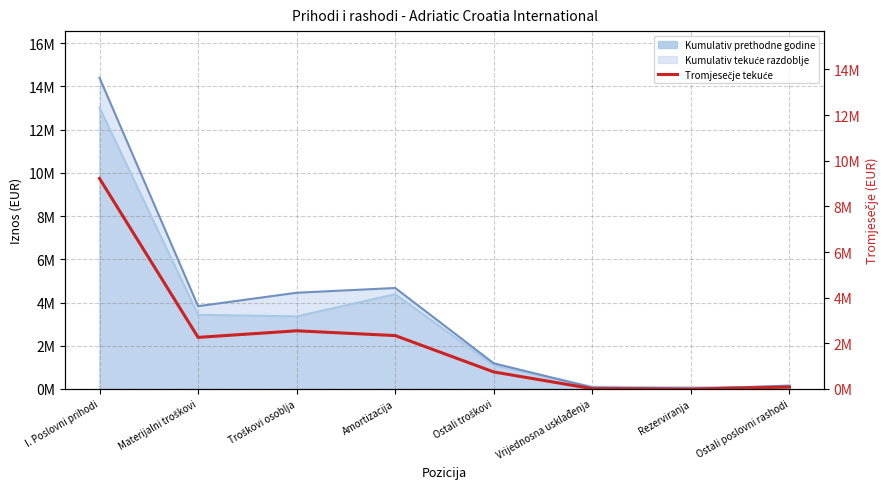

What is the change in value from Troškovi osoblja to Ostali troškovi?

-1803236